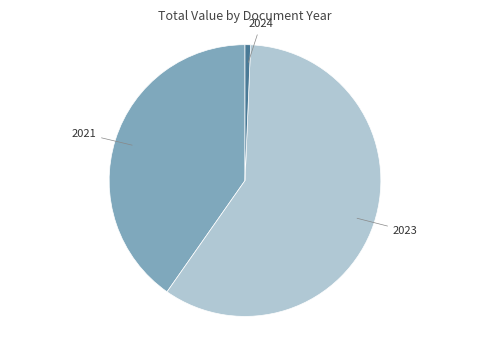

Between 2021 and 2024, which is larger?

2021